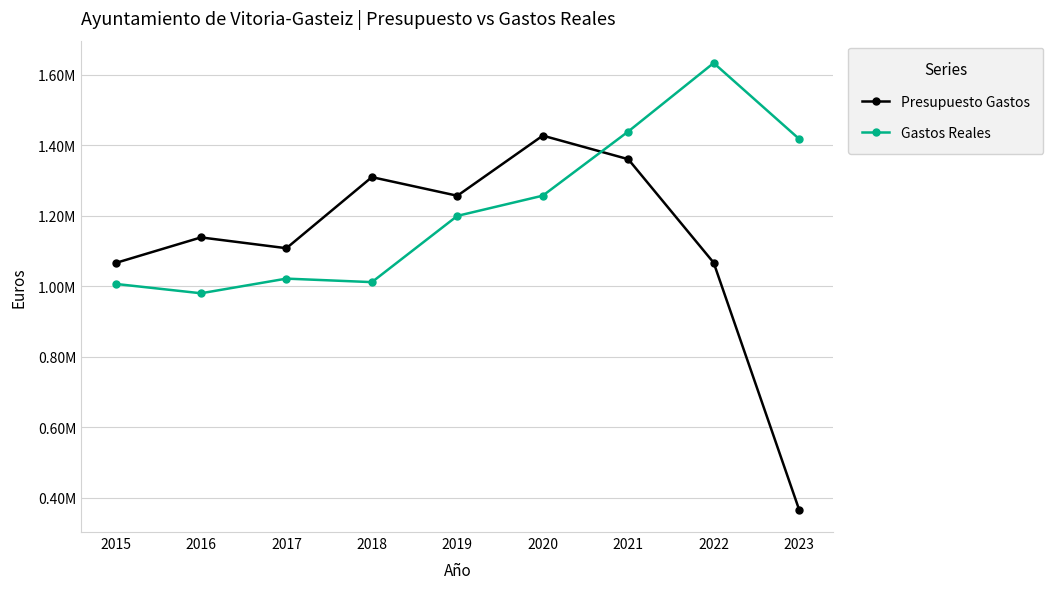

What is the difference between the Gastos Reales values at 2021 and 2023?

21070.6